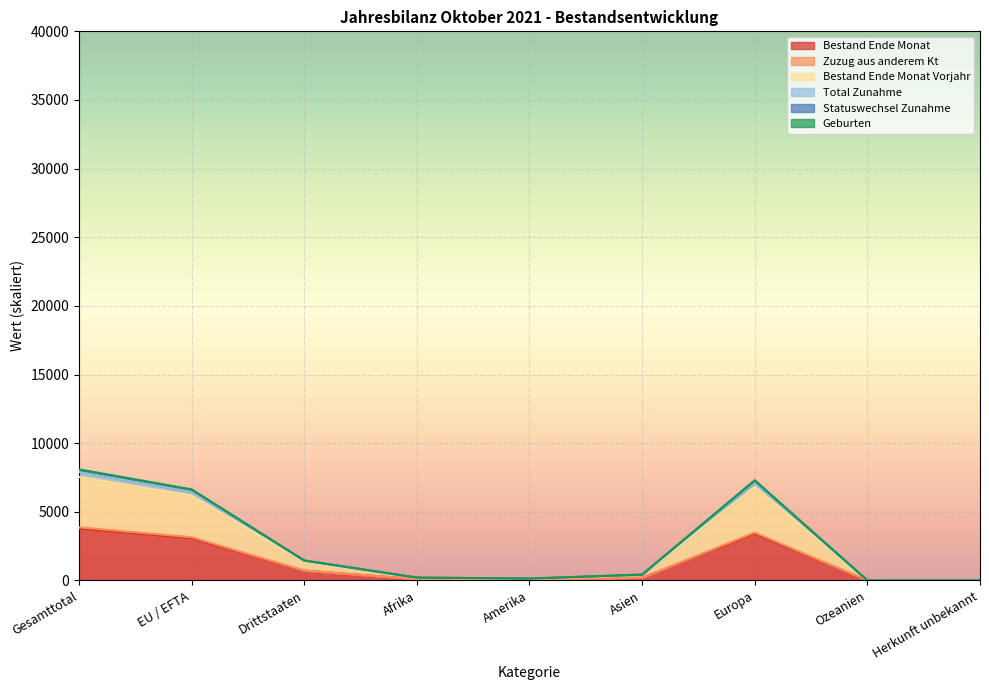

The Bestand Ende Monat series shows 3401.6 at Europa. True or false?

True